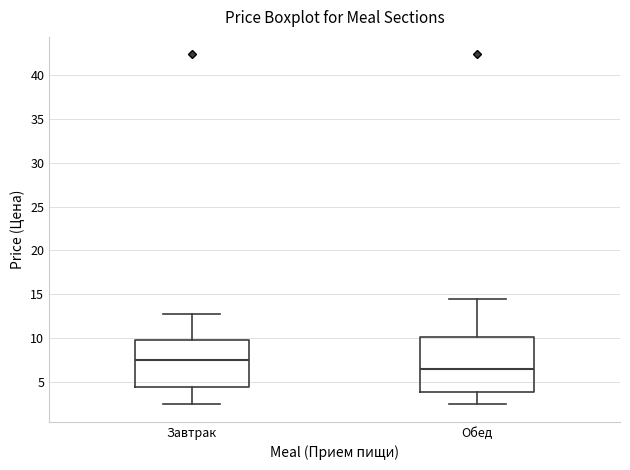

Reading left to right, read every box against the y-axis: the position of its median line, the range the box covers, and the ends of its whiskers. The values are not printed on the chart, so give them approximately, as read against the axis.

Завтрак: median 7.5, box 4.5 to 9.5, whiskers 2.5 to 12.5
Обед: median 6.5, box 4.0 to 10.0, whiskers 2.5 to 14.5